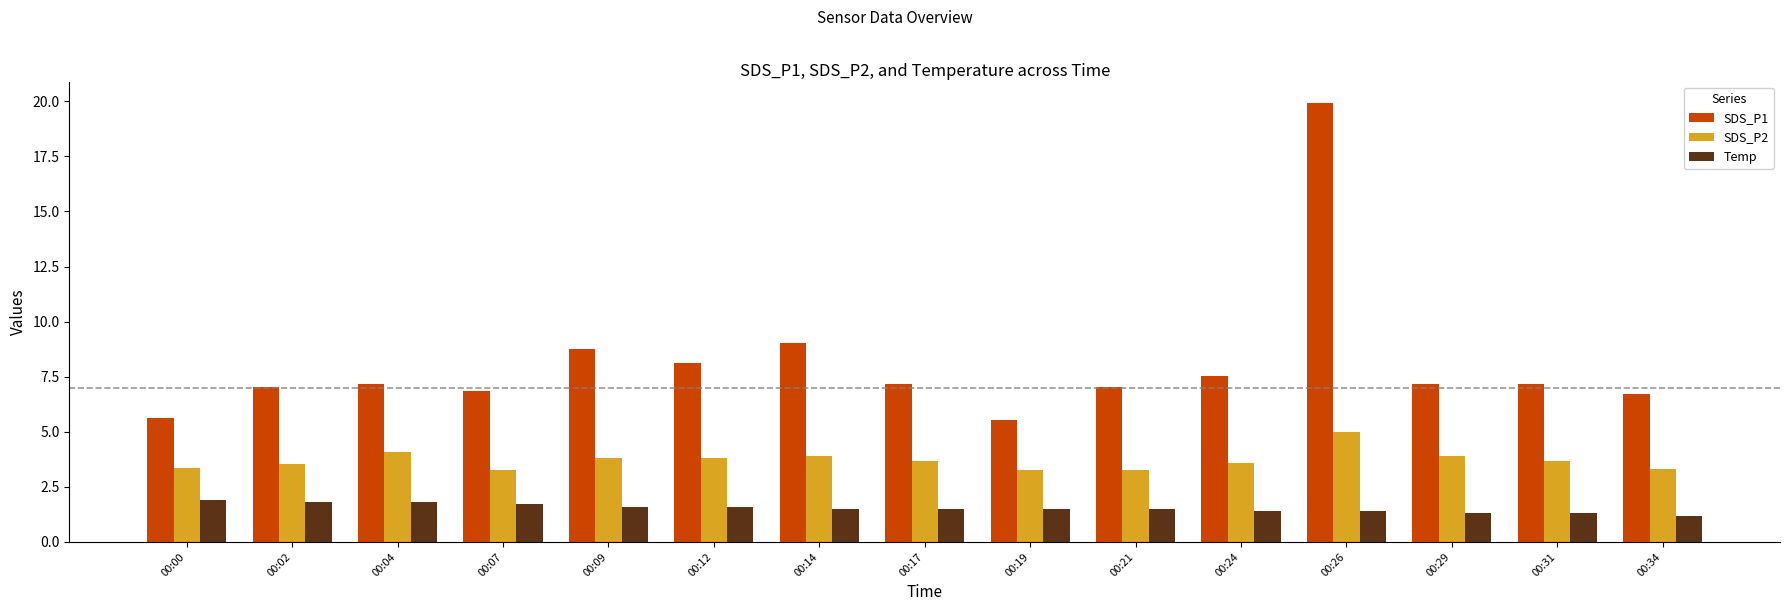

What is the value of the Temp bar at the 10th from the left?

1.5